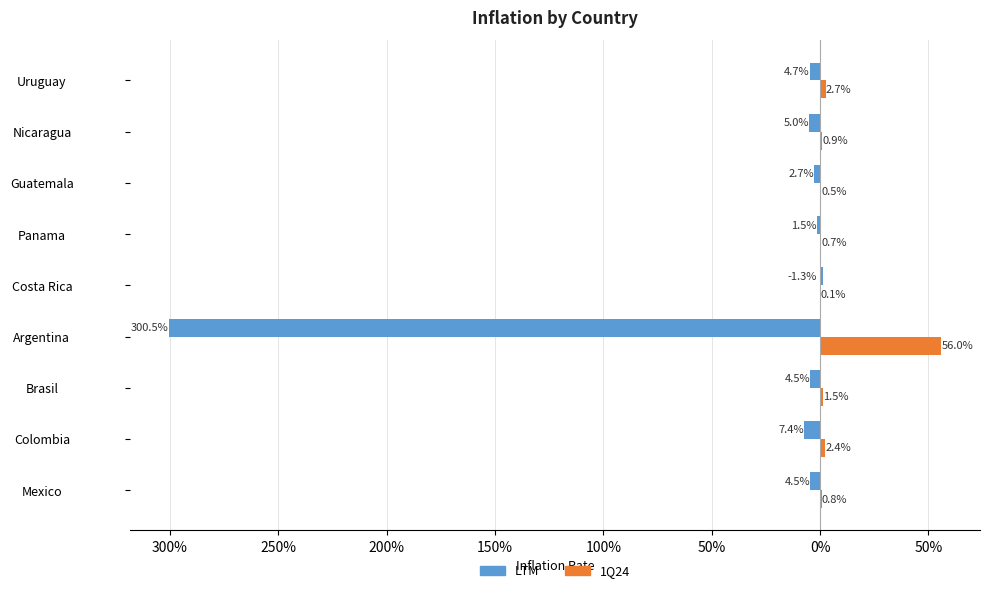

What are all the series names shown in the legend?

LTM, 1Q24